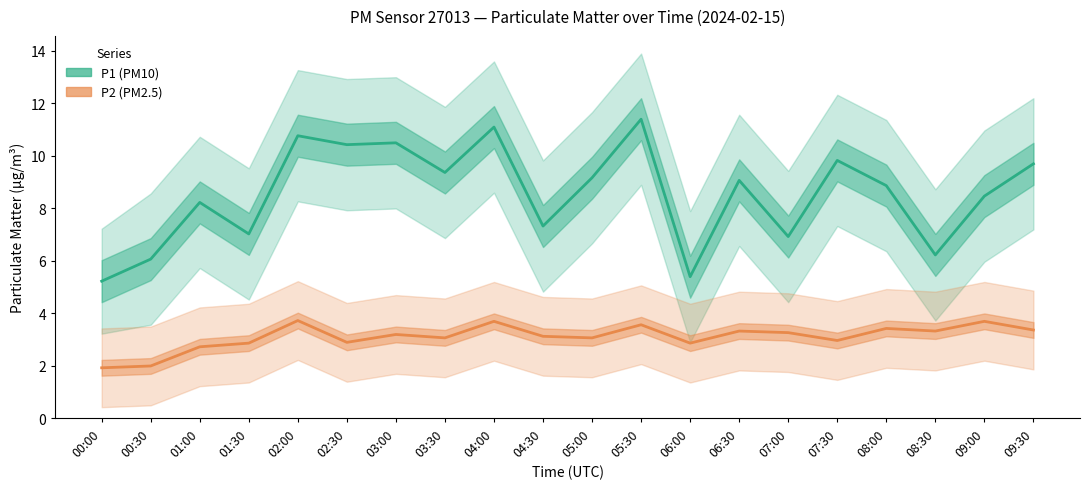

True or false: P1 (PM10) and P2 (PM2.5) intersect in this chart.

False